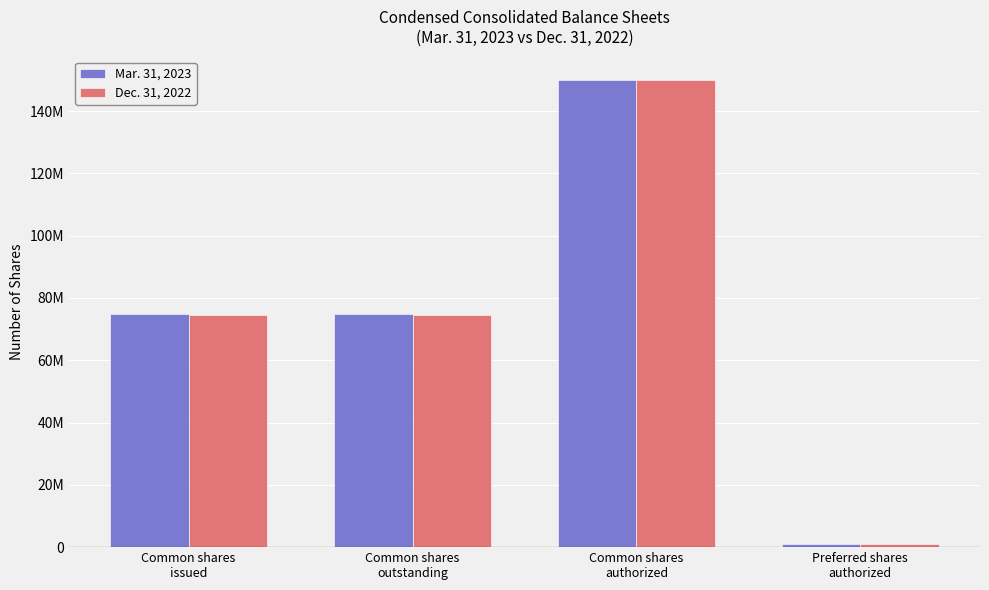

Reading left to right, extract all data points from this chart.

Mar. 31, 2023: Common shares
issued=74846174	Common shares
outstanding=74846174	Common shares
authorized=150000000	Preferred shares
authorized=1000000
Dec. 31, 2022: Common shares
issued=74600815	Common shares
outstanding=74600815	Common shares
authorized=150000000	Preferred shares
authorized=1000000